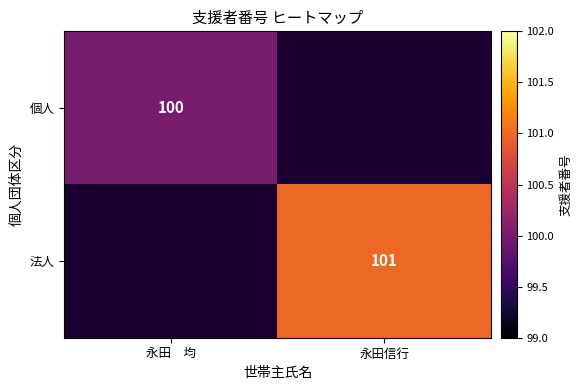

The 個人 series shows 58 at 永田　均. True or false?

False